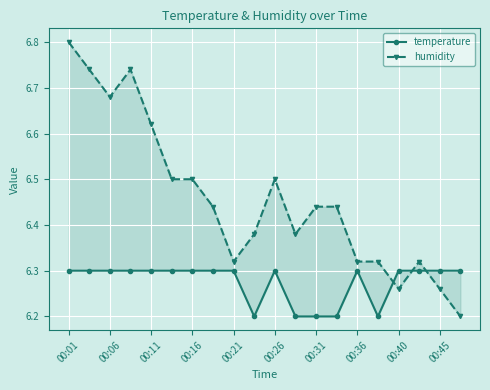

What is the difference between the humidity values at 16 and 15?

0.1